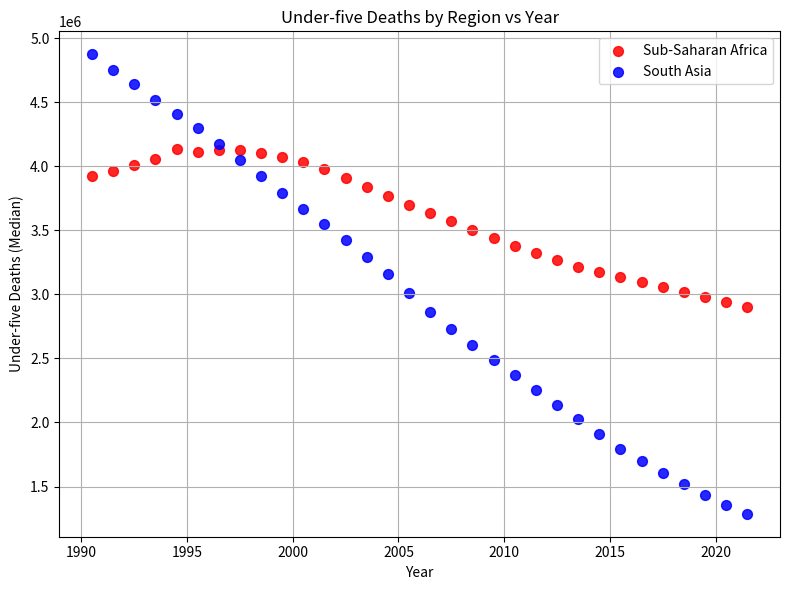

Across all data points, what is the range of Y values (max minus min)?

3587411